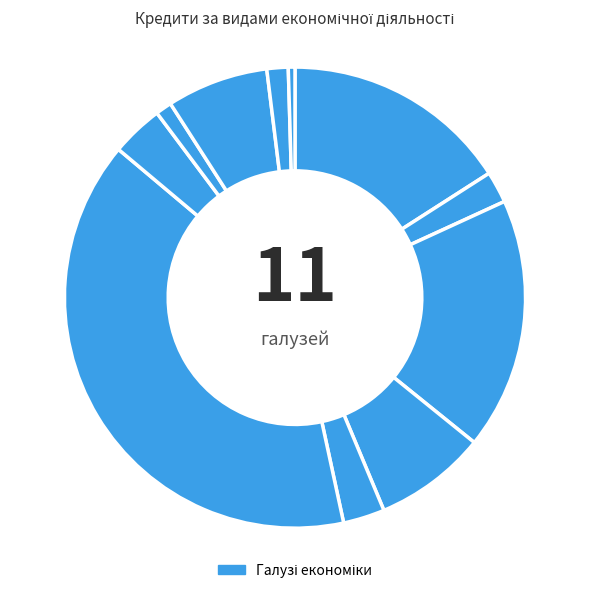

What is the smallest slice in the pie chart?

Інші